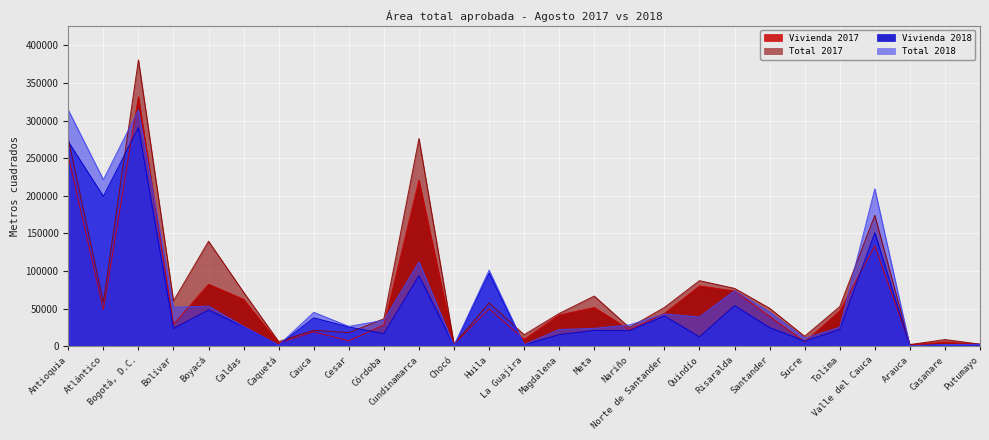

Reading left to right, extract all data points from this chart.

Vivienda 2017: 253132	48575	331850	29084	82439	62377	4233	19231	7176	28261	220835	2585	49824	9139	41484	51522	22236	43669	80205	73485	39604	5961	47105	133316	2059	5554	2670
Total 2017: 275321	58388	380730	60244	139600	71778	6119	21161	18015	36449	276225	2585	57518	15265	43549	66696	24813	51513	87170	76916	50426	13222	52657	174099	2104	8842	2752
Vivienda 2018: 272003	199293	290682	23566	48145	25700	1433	37714	25618	16738	93854	679	97213	2042	15338	20985	20658	40204	12390	53999	24806	6760	22322	150948	458	2233	1678
Total 2018: 314047	221502	314062	51833	53290	26382	1433	45053	26365	34591	112092	679	101169	2042	22256	23765	28287	42881	38917	73835	45374	10576	25161	209277	480	2260	2522